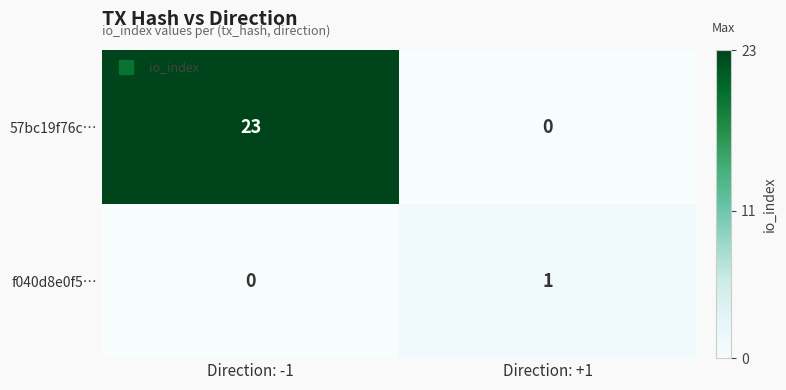

Which series has the largest range (max minus min)?

57bc19f76c…